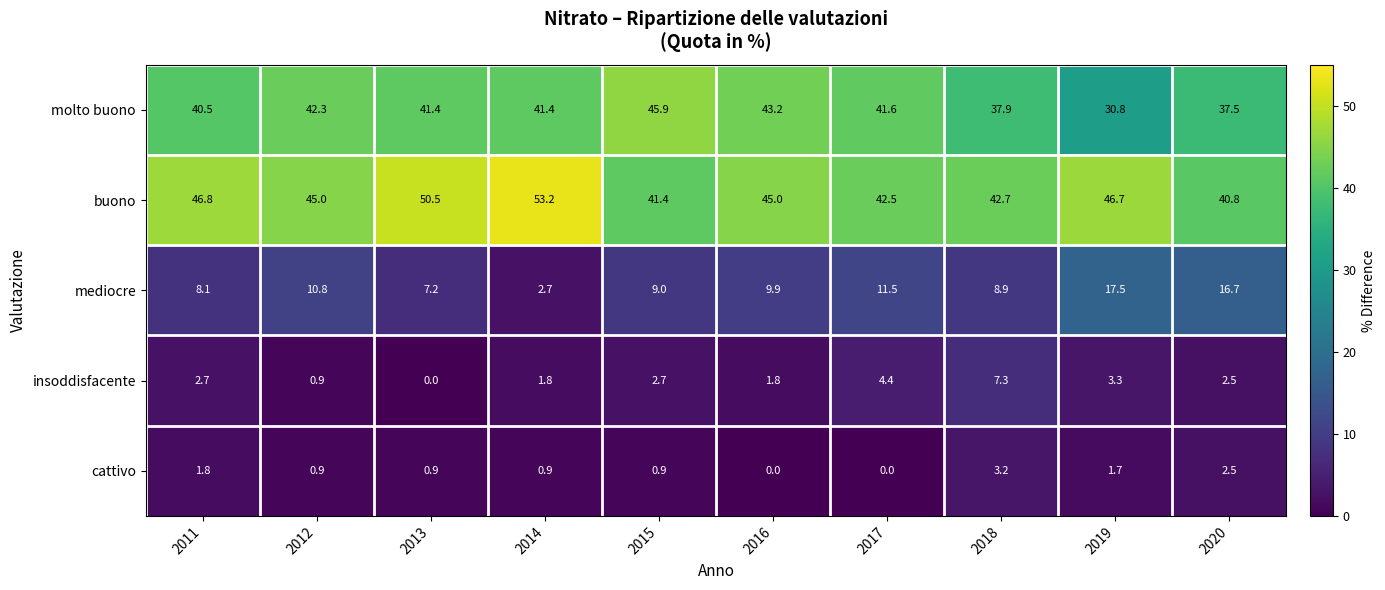

What is the approximate value of insoddisfacente at 2017?

4.4